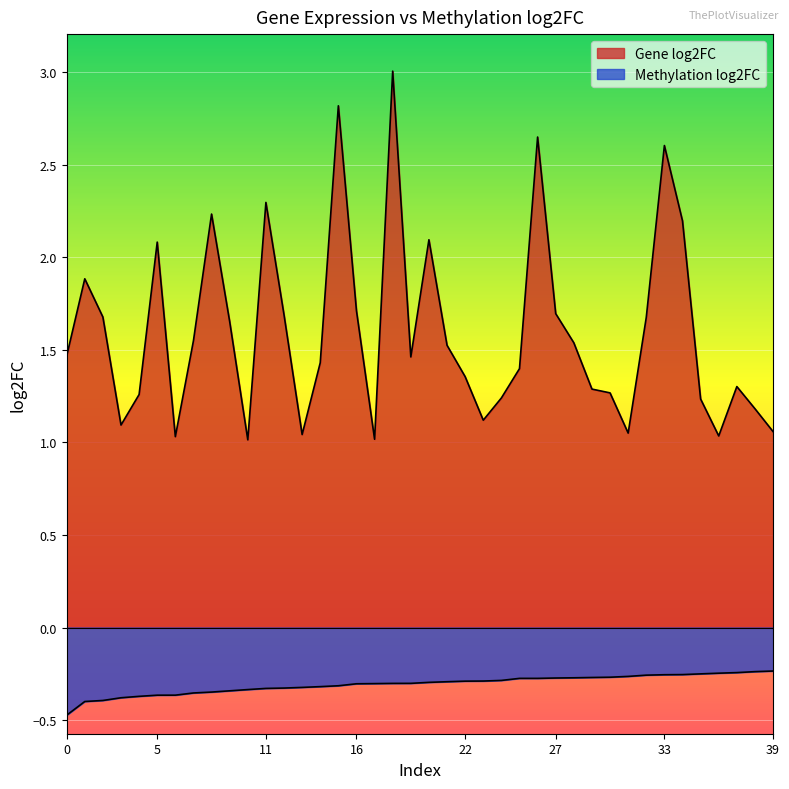

At 16, list the series in order from smallest to largest.

Methylation log2FC, Gene log2FC